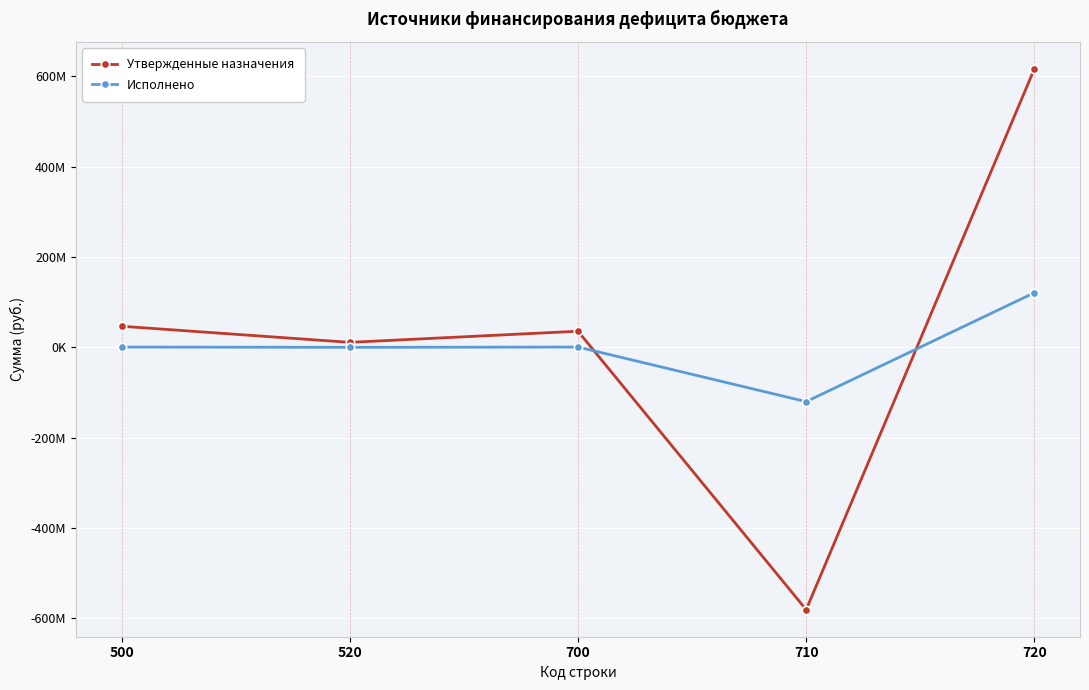

True or false: Исполнено has more than 2 points higher than both neighbors.

False